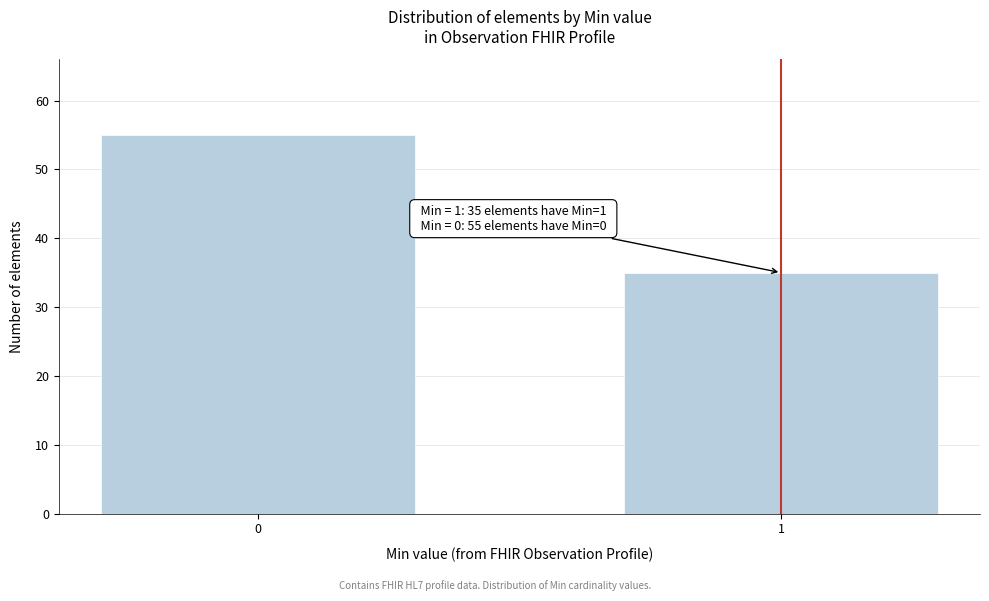

Reading right to left, list all the values displayed in this chart.

1=35	0=55